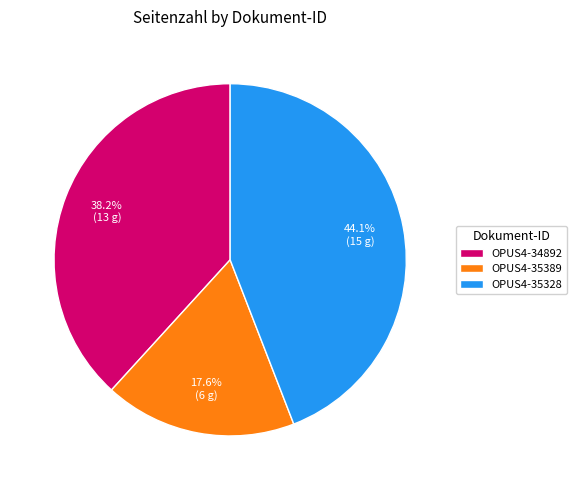

What percentage do OPUS4-35389 and OPUS4-35328 together represent?

61.8%